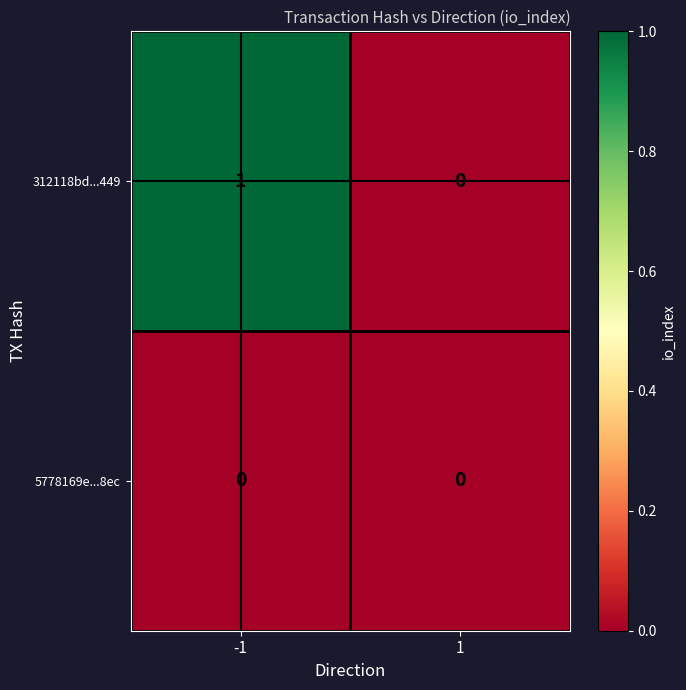

Reading left to right, extract all data points from this chart.

312118bd...449: 1	0
5778169e...8ec: 0	0